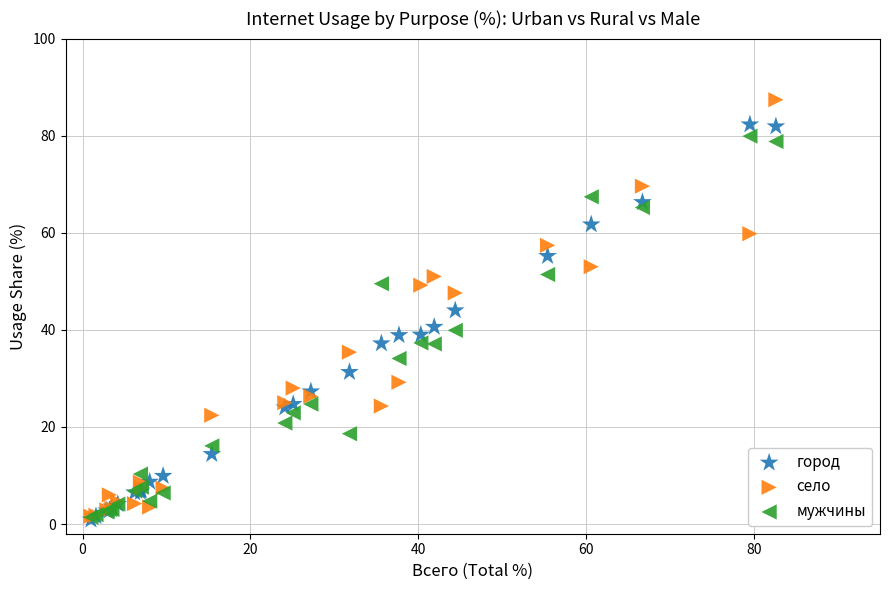

What are all the series names shown in the legend?

город, село, мужчины